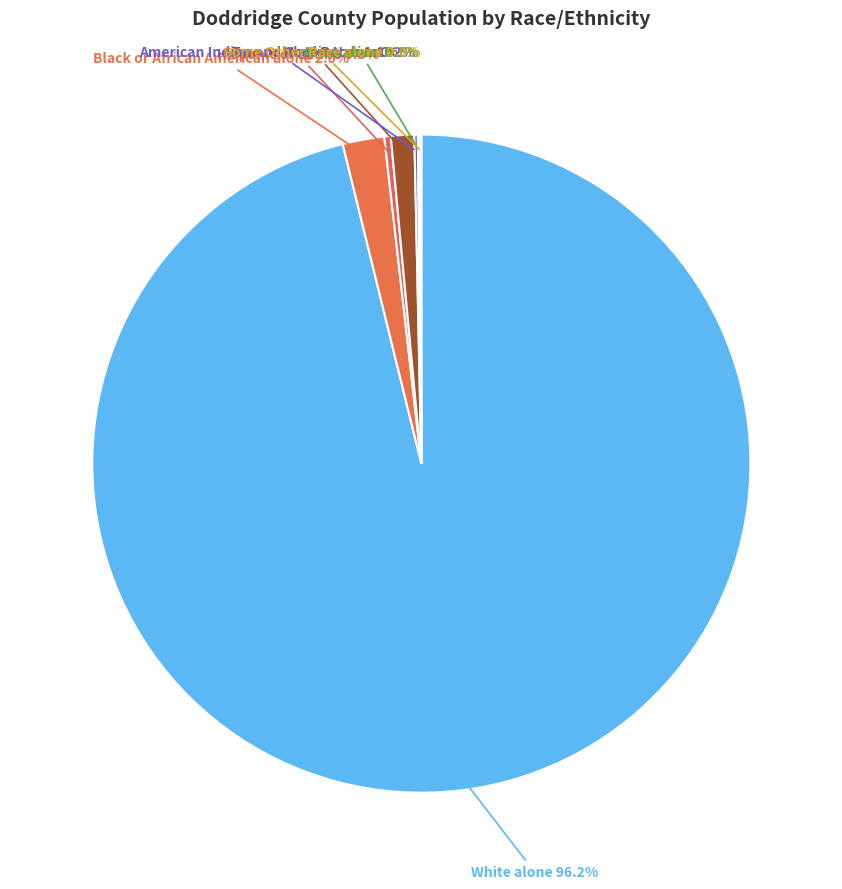

What is the largest slice in the pie chart?

White alone